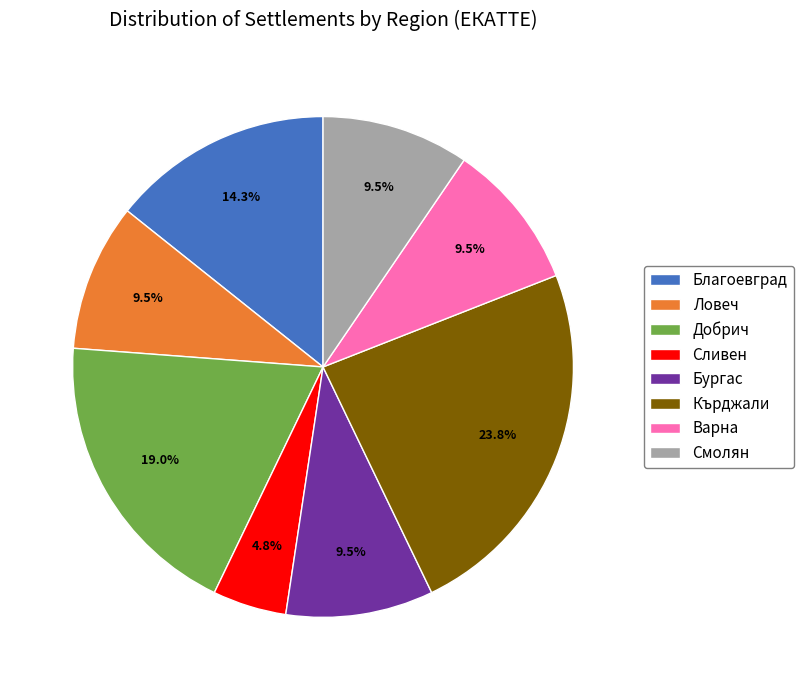

Approximately how many times larger is the value at Варна compared to Добрич?

0.5